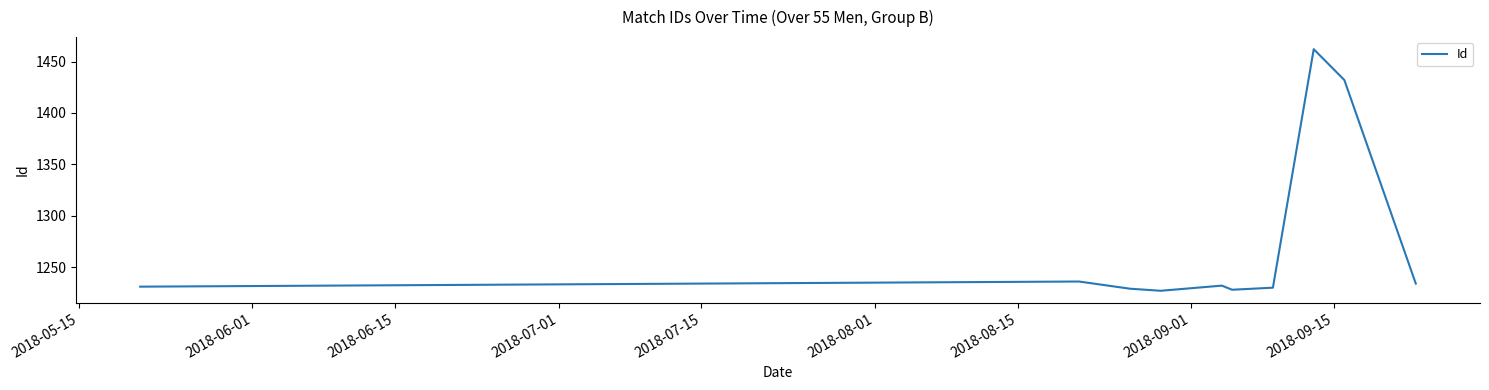

What is the minimum value shown in the chart?

1227